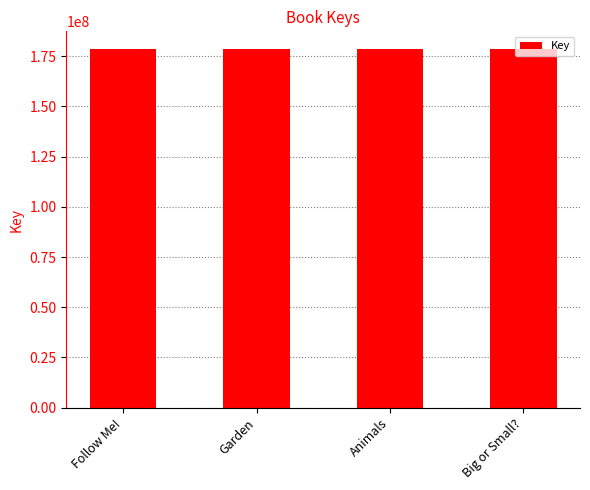

What is the value of the 4th bar from the left?

178437515